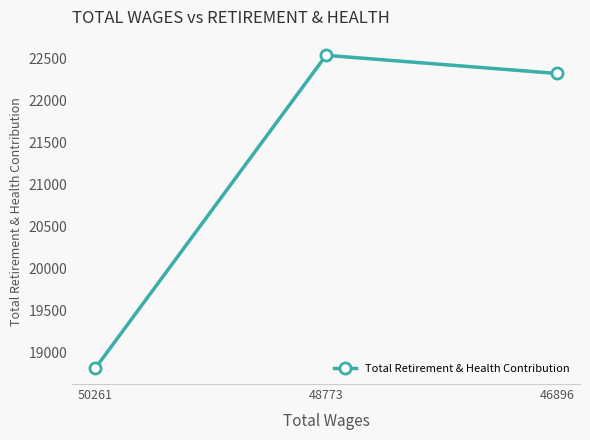

Does the chart display data point markers on the line(s)?

Yes